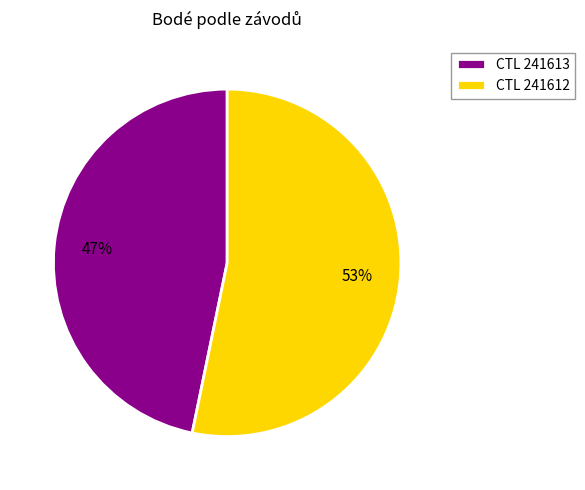

How many segments does this pie chart have?

2